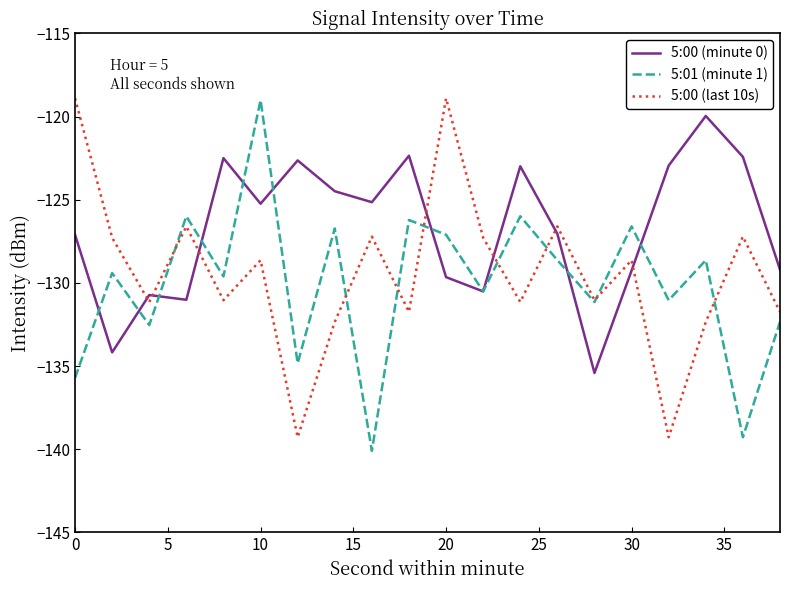

Which series has the largest total across all categories?

5:00 (minute 0)